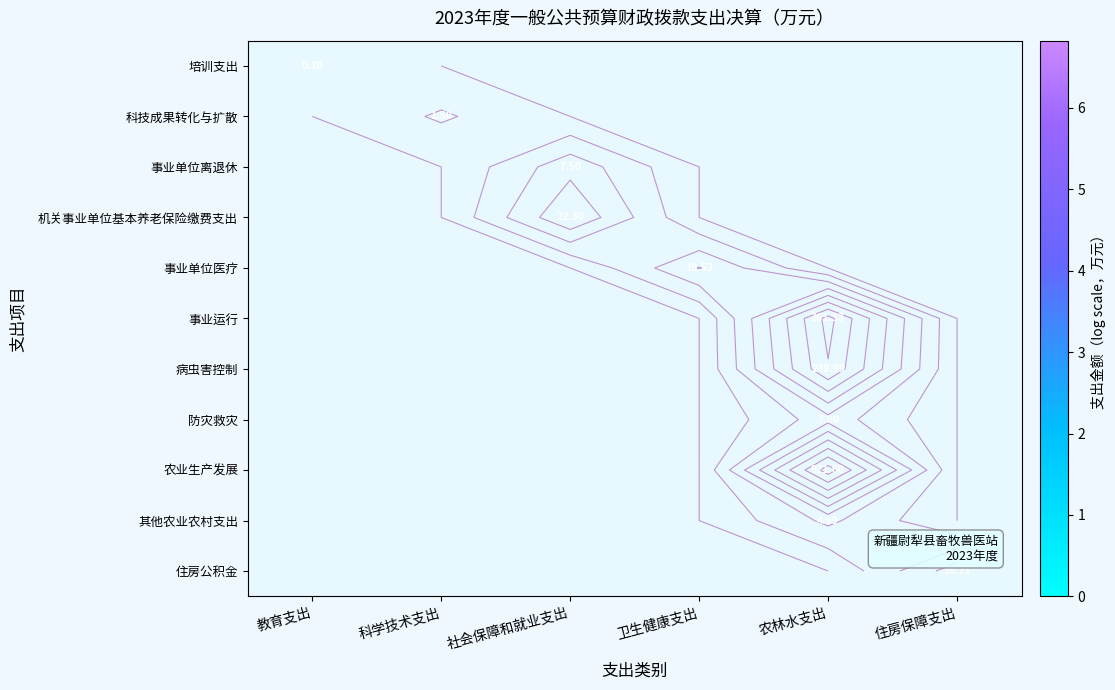

At how many categories does at least one series exceed 4?

1